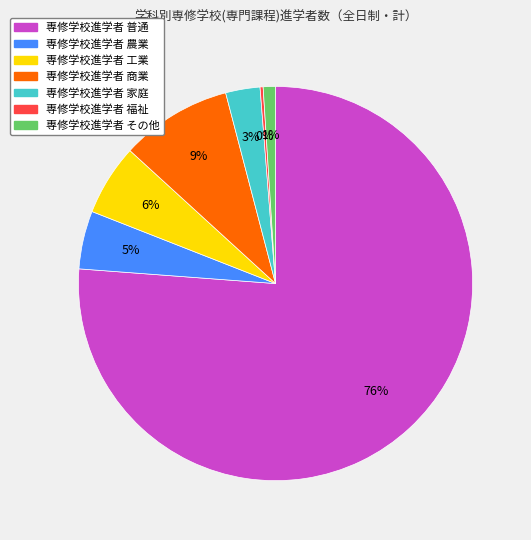

To the nearest percent, what is the difference between the largest and smallest slice percentages?

76%